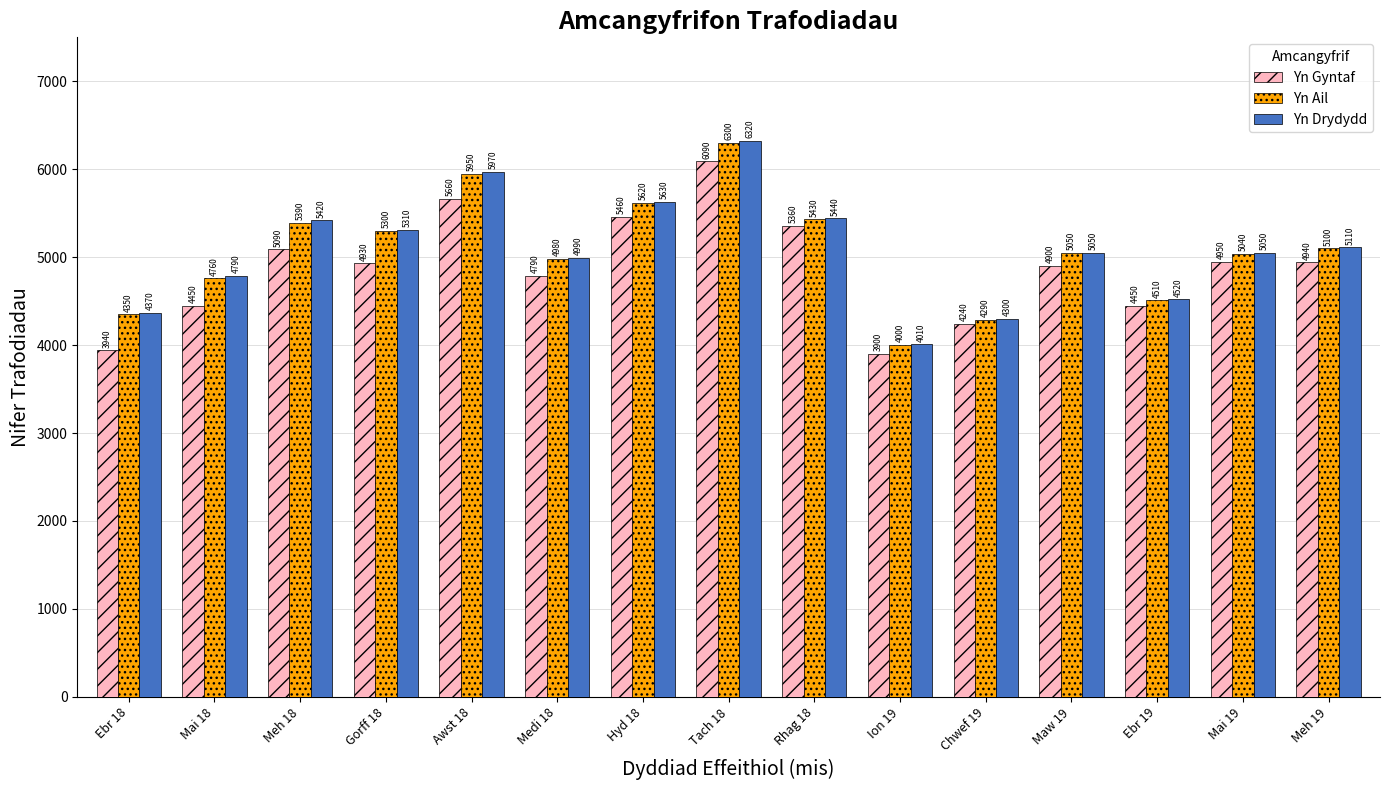

List the series in order of their peak value, highest first.

Yn Drydydd, Yn Ail, Yn Gyntaf